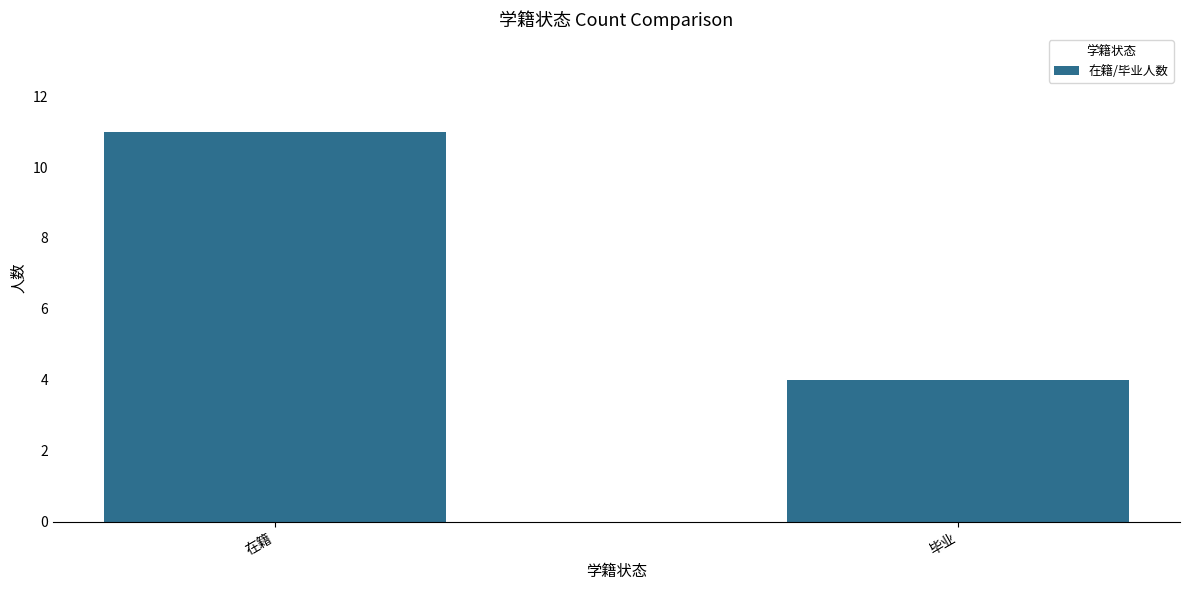

What is the greatest value displayed?

11